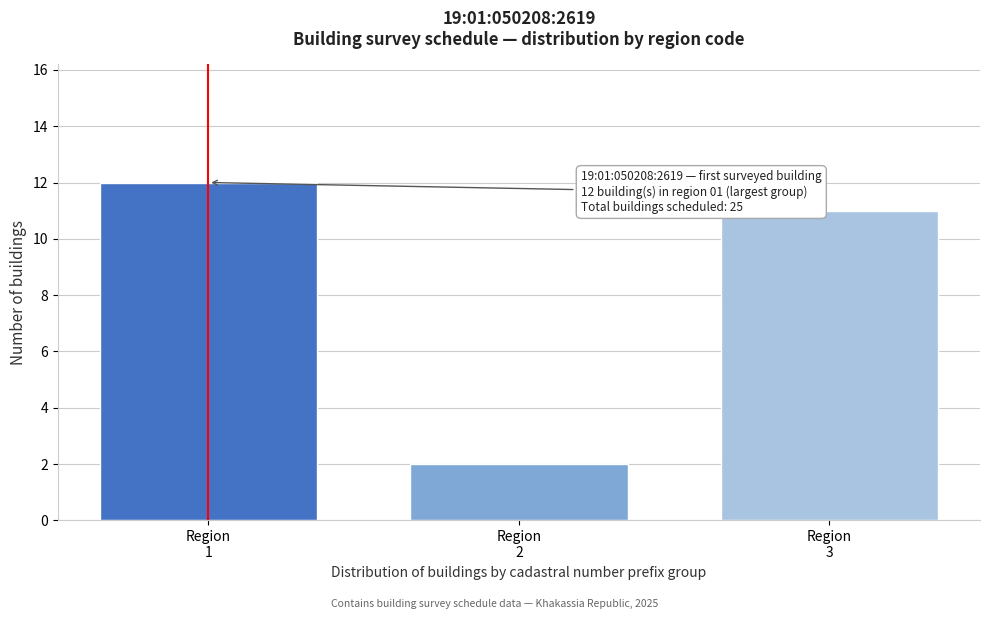

Reading left to right, extract all data points from this chart.

12	2	11